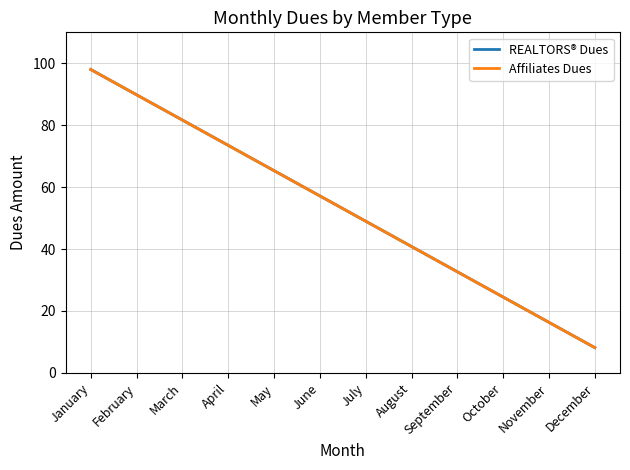

At which label does REALTORS® Dues reach its peak?

January